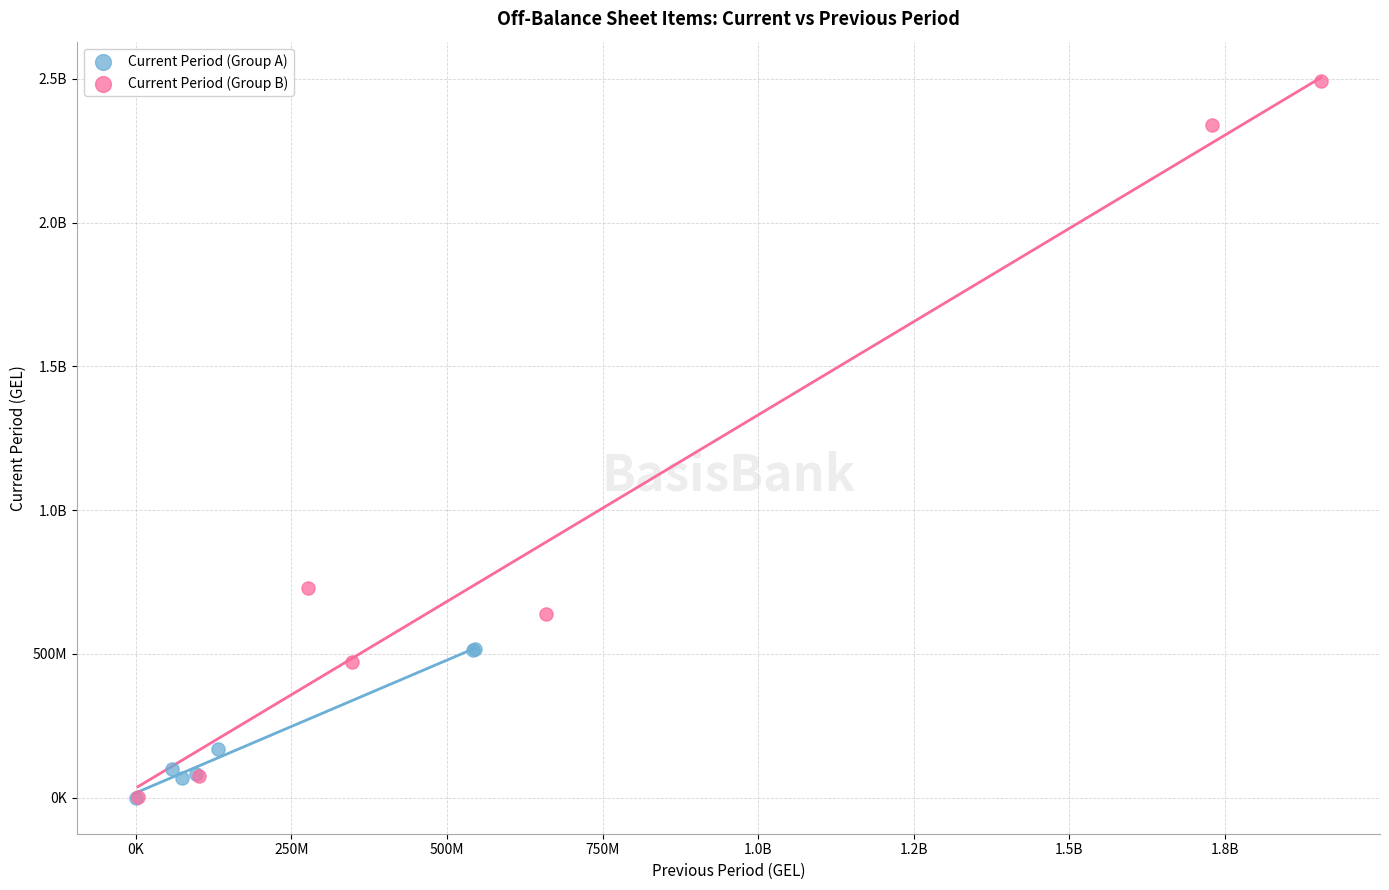

What are all the series names shown in the legend?

Current Period (Group A), Current Period (Group B)